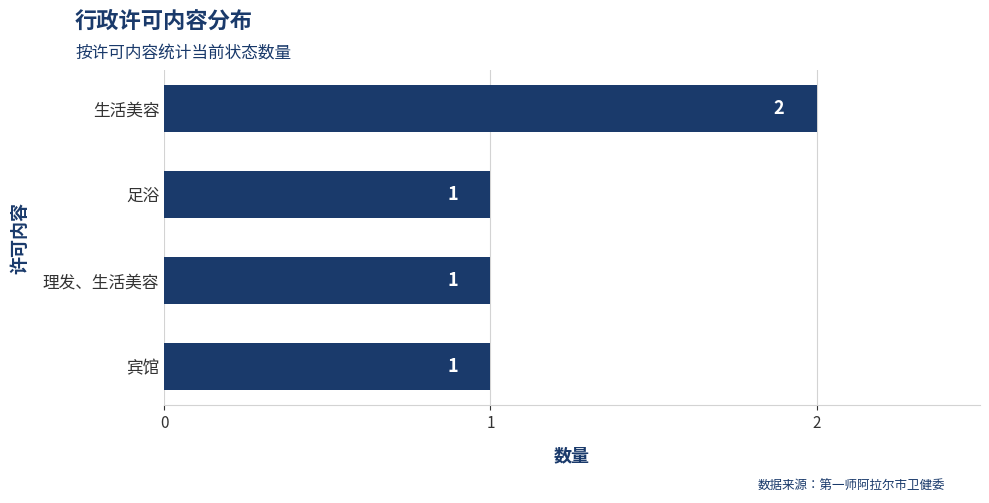

How many values are between 1 and 2?

4